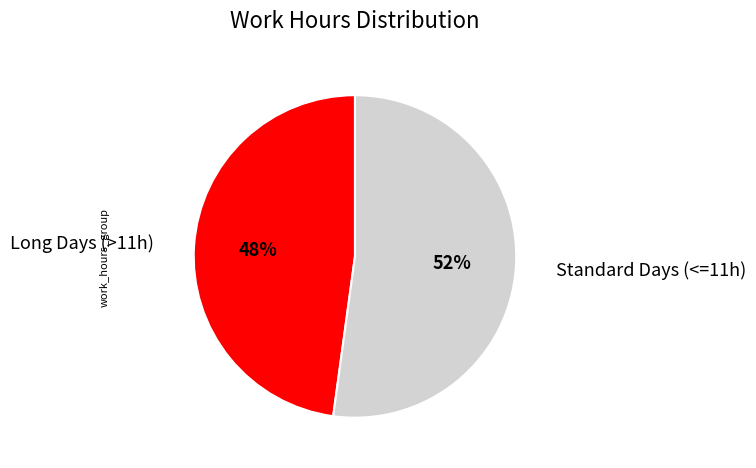

Does any single category account for the majority?

Yes